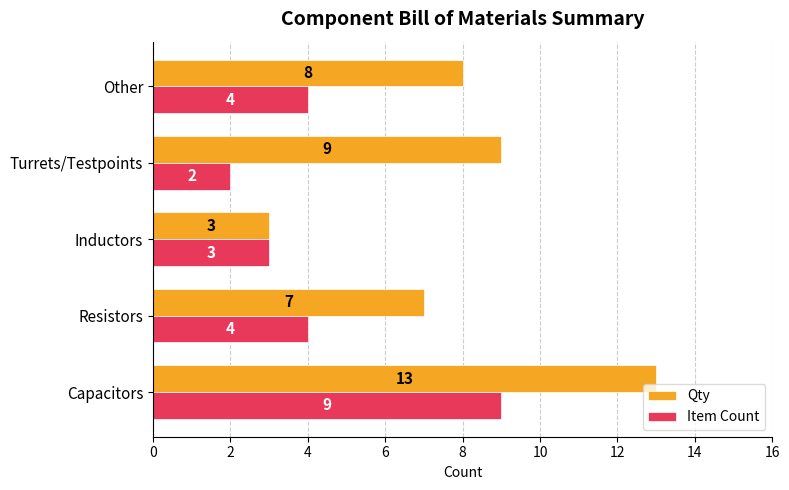

How many distinct data groups are displayed?

2